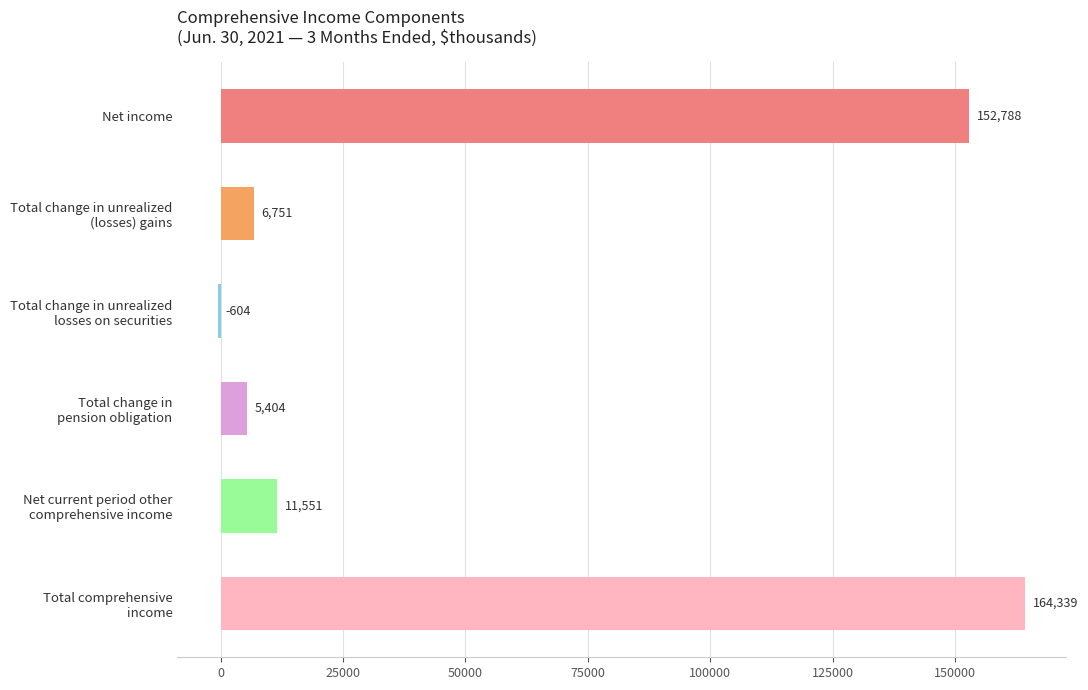

What is the value of the 3rd bar from the top?

-604